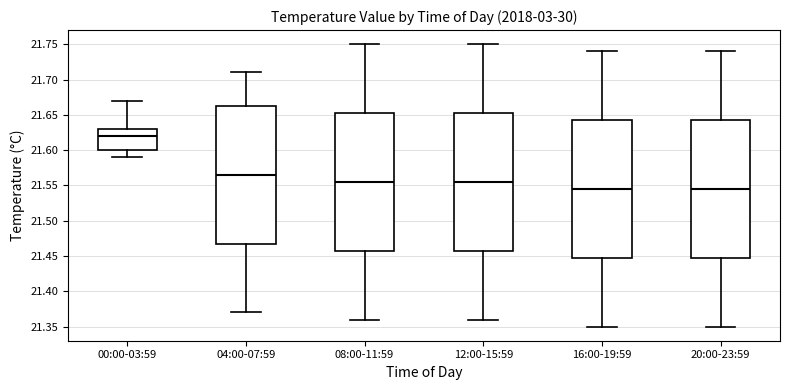

Which box's median line is the highest?

00:00-03:59